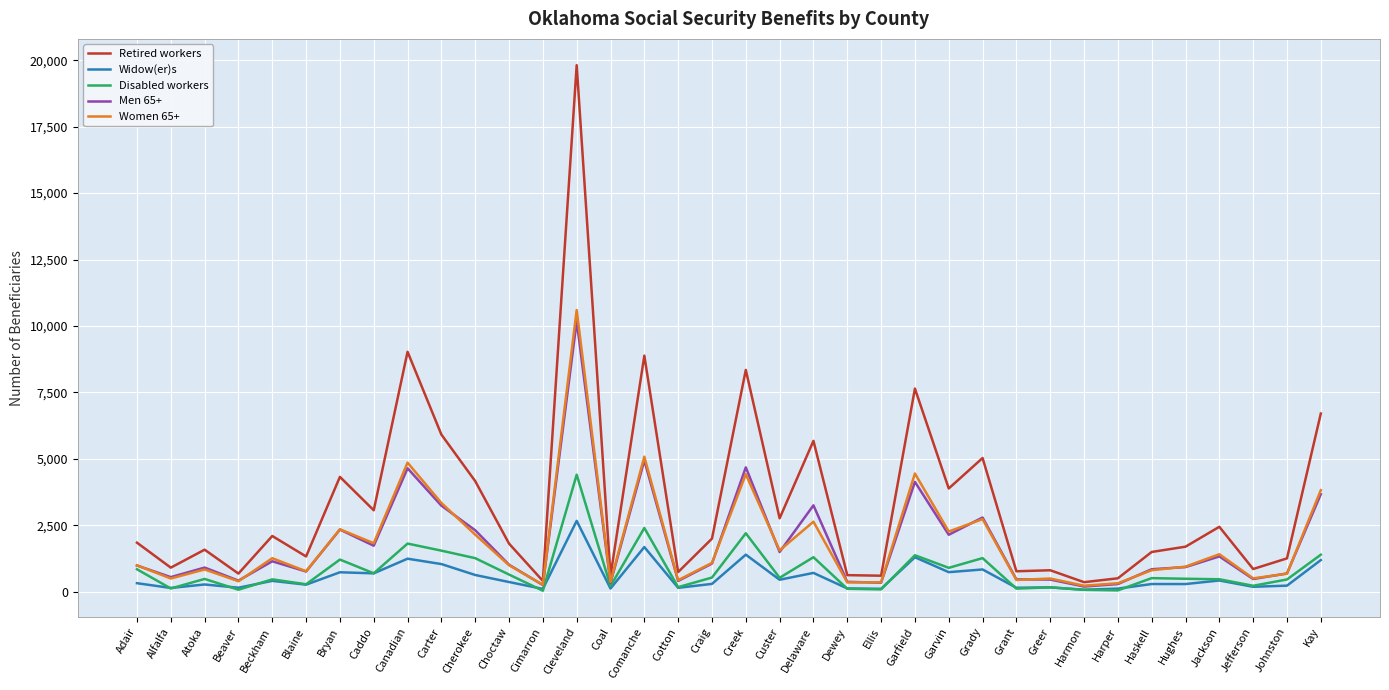

The value of Widow(er)s at Garfield is 1298. True or false?

True